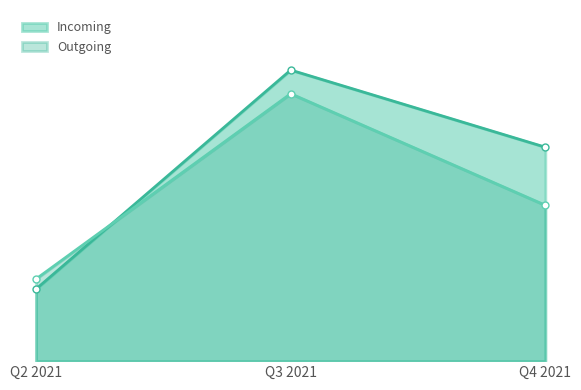

Reading left to right, list all the values displayed in this chart.

Incoming: Q2 2021=616	Q3 2021=2487	Q4 2021=1828
Outgoing: Q2 2021=702	Q3 2021=2285	Q4 2021=1332